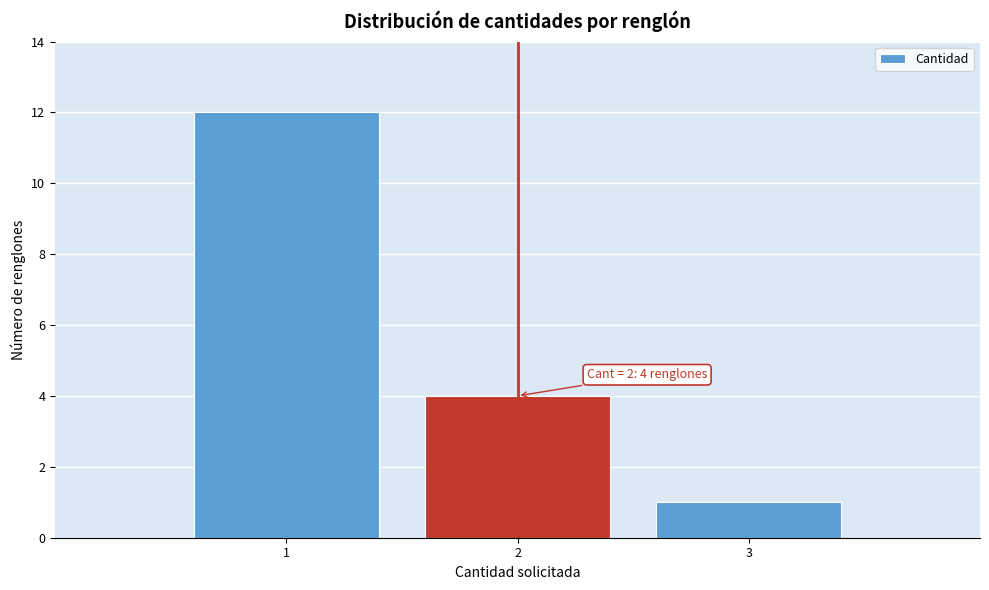

Which range on the x-axis has the tallest bar?

0.5 to 1.5